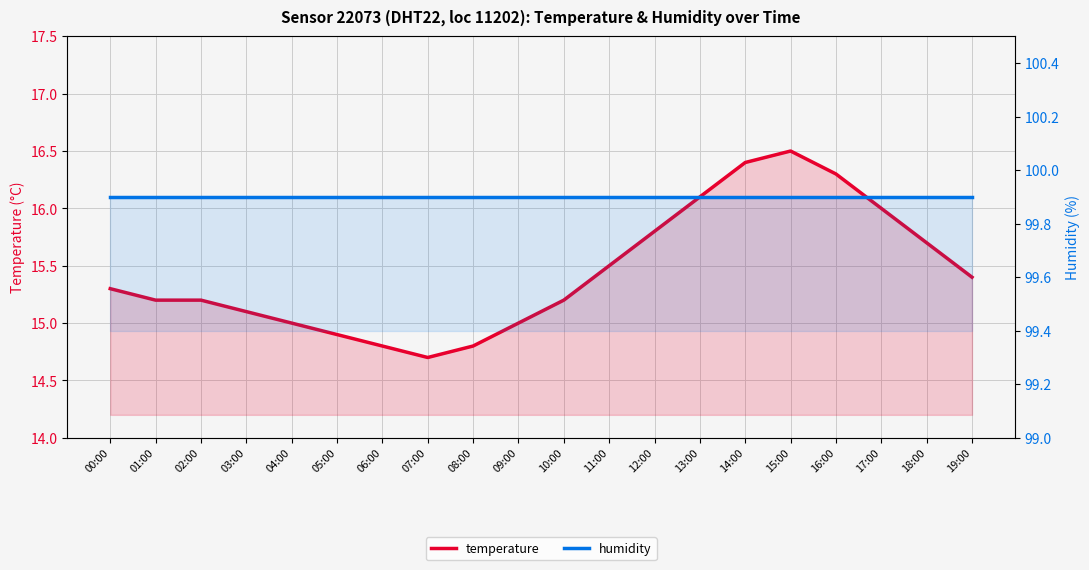

Which category has the lowest value across all series?

07:00